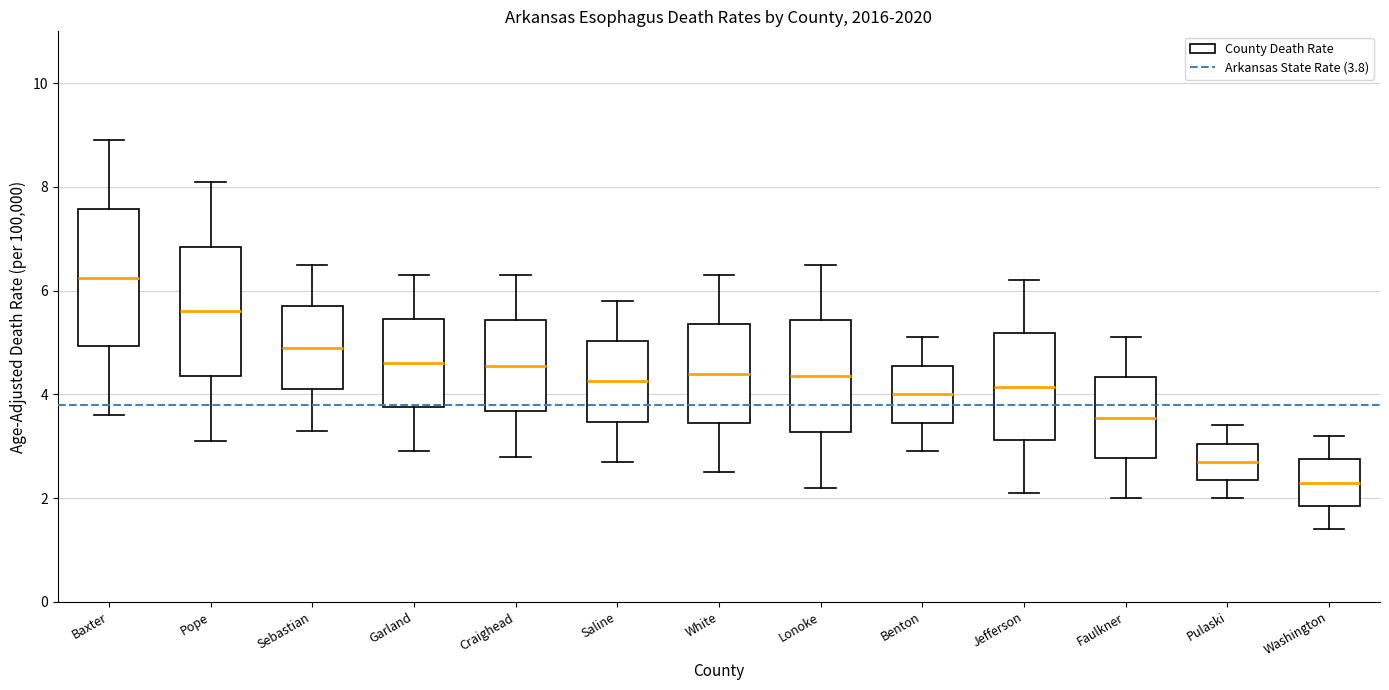

Reading left to right, read every box against the y-axis: the position of its median line, the range the box covers, and the ends of its whiskers. The values are not printed on the chart, so give them approximately, as read against the axis.

Baxter: median 6.2, box 5.0 to 7.6, whiskers 3.6 to 9.0
Pope: median 5.6, box 4.4 to 6.8, whiskers 3.2 to 8.2
Sebastian: median 5.0, box 4.2 to 5.8, whiskers 3.4 to 6.6
Garland: median 4.6, box 3.8 to 5.4, whiskers 3.0 to 6.4
Craighead: median 4.6, box 3.6 to 5.4, whiskers 2.8 to 6.4
Saline: median 4.2, box 3.4 to 5.0, whiskers 2.8 to 5.8
White: median 4.4, box 3.4 to 5.4, whiskers 2.6 to 6.4
Lonoke: median 4.4, box 3.2 to 5.4, whiskers 2.2 to 6.6
Benton: median 4.0, box 3.4 to 4.6, whiskers 3.0 to 5.2
Jefferson: median 4.2, box 3.2 to 5.2, whiskers 2.2 to 6.2
Faulkner: median 3.6, box 2.8 to 4.4, whiskers 2.0 to 5.2
Pulaski: median 2.8, box 2.4 to 3.0, whiskers 2.0 to 3.4
Washington: median 2.4, box 1.8 to 2.8, whiskers 1.4 to 3.2